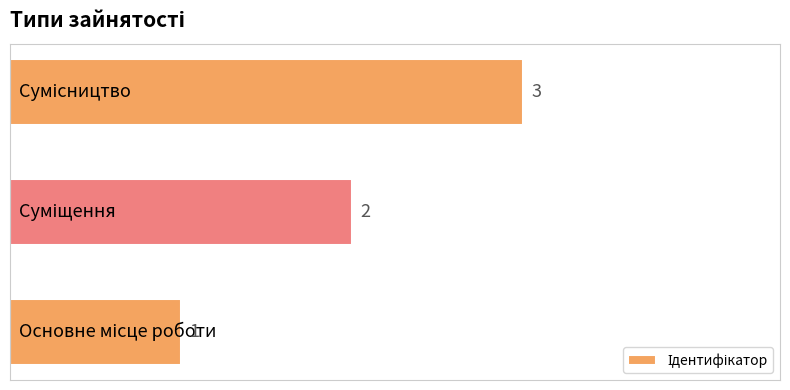

How many values are between 1 and 3?

3